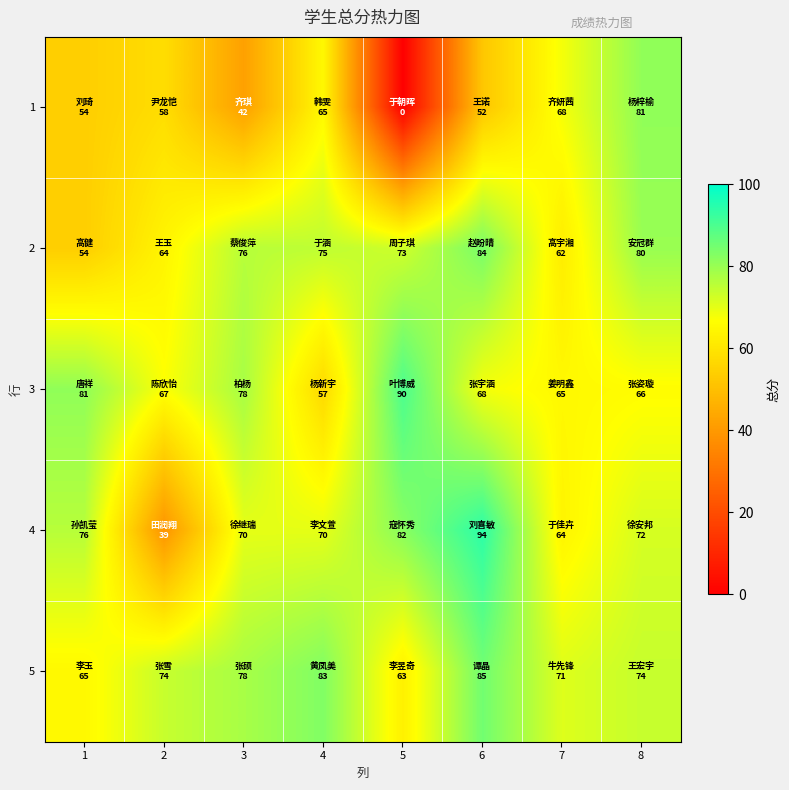

List the series in order of their peak value, lowest first.

1, 2, 5, 3, 4